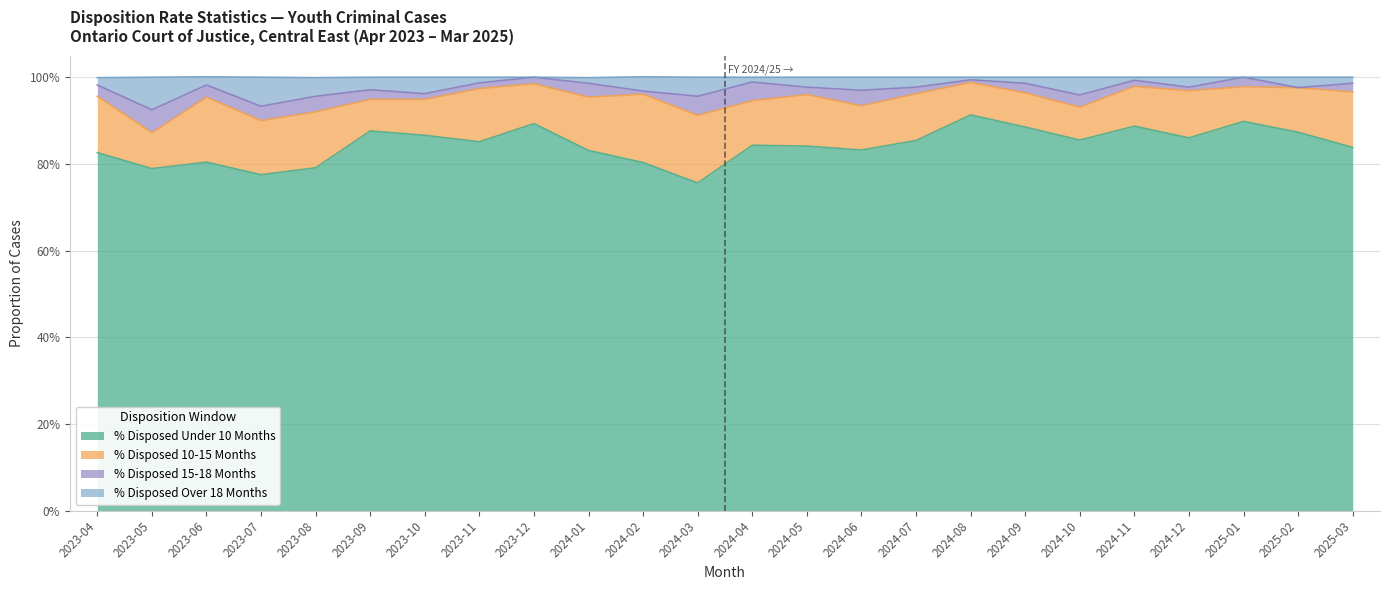

Does the chart have visible grid lines?

Yes